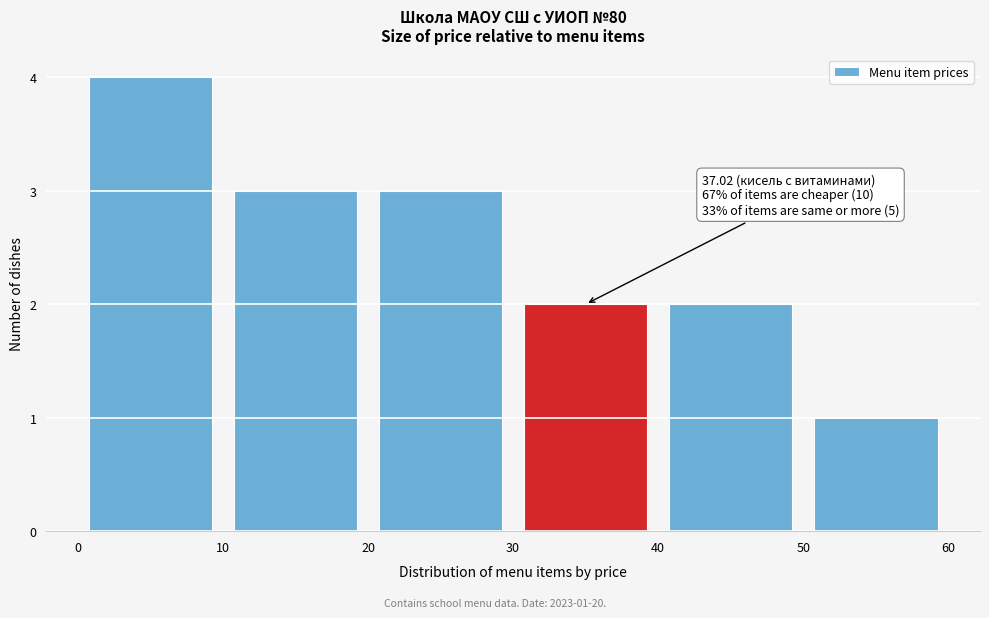

Over which range of the x-axis is the bar tallest?

0 to 10